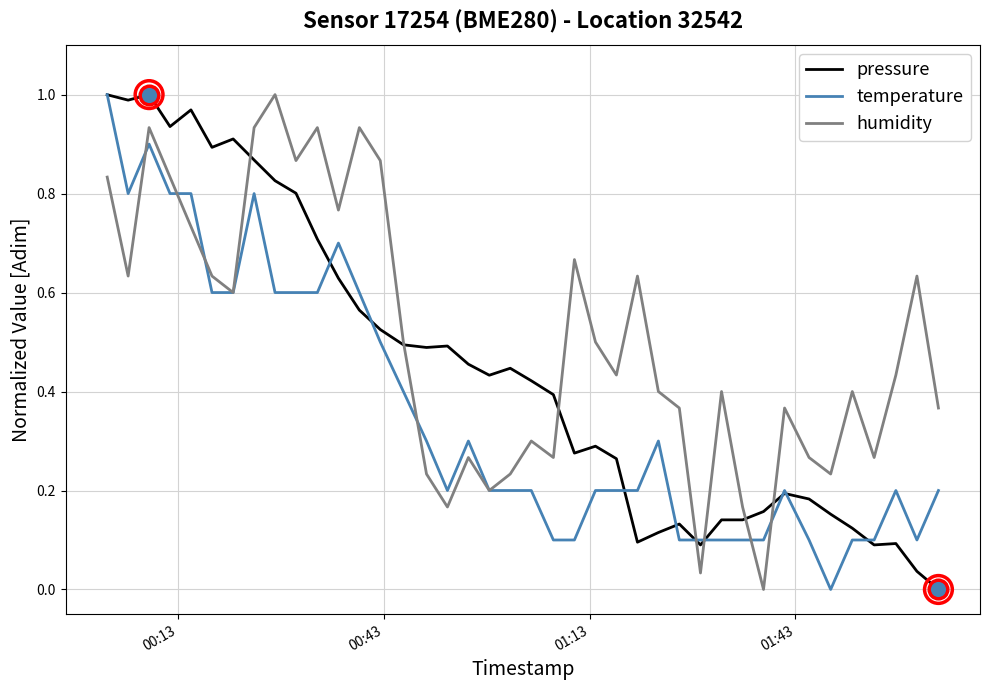

Which series has the largest total across all categories?

humidity